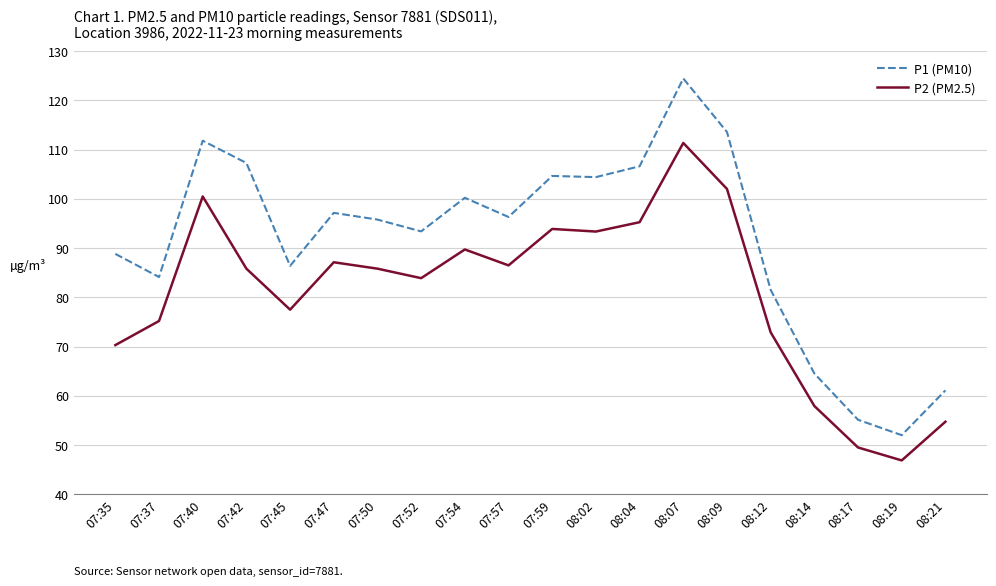

What value does the P2 (PM2.5) series have at 08:17?

49.5